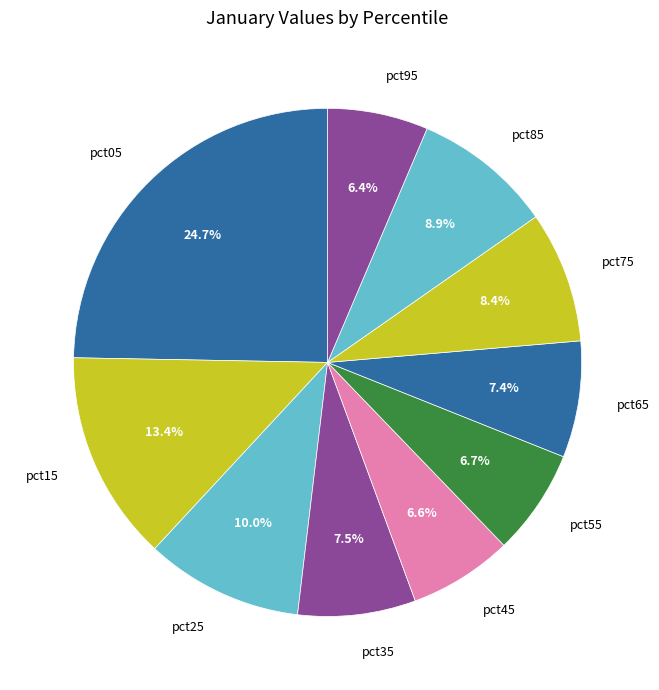

Which slice is the largest?

pct05